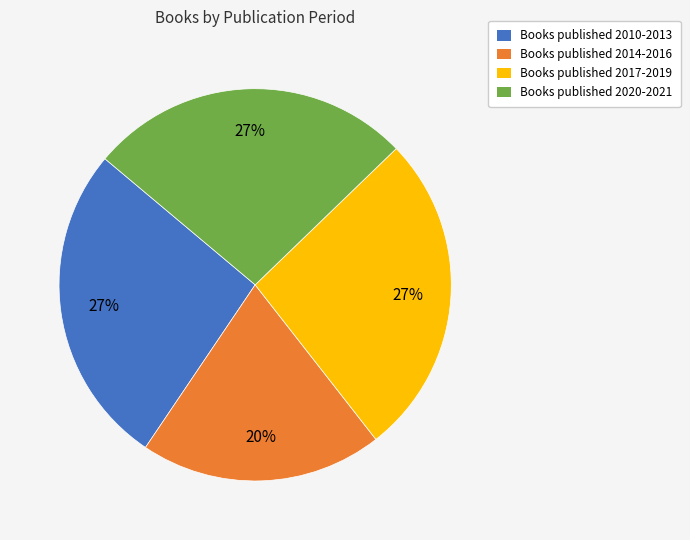

Is there any slice that represents more than half of the pie?

No